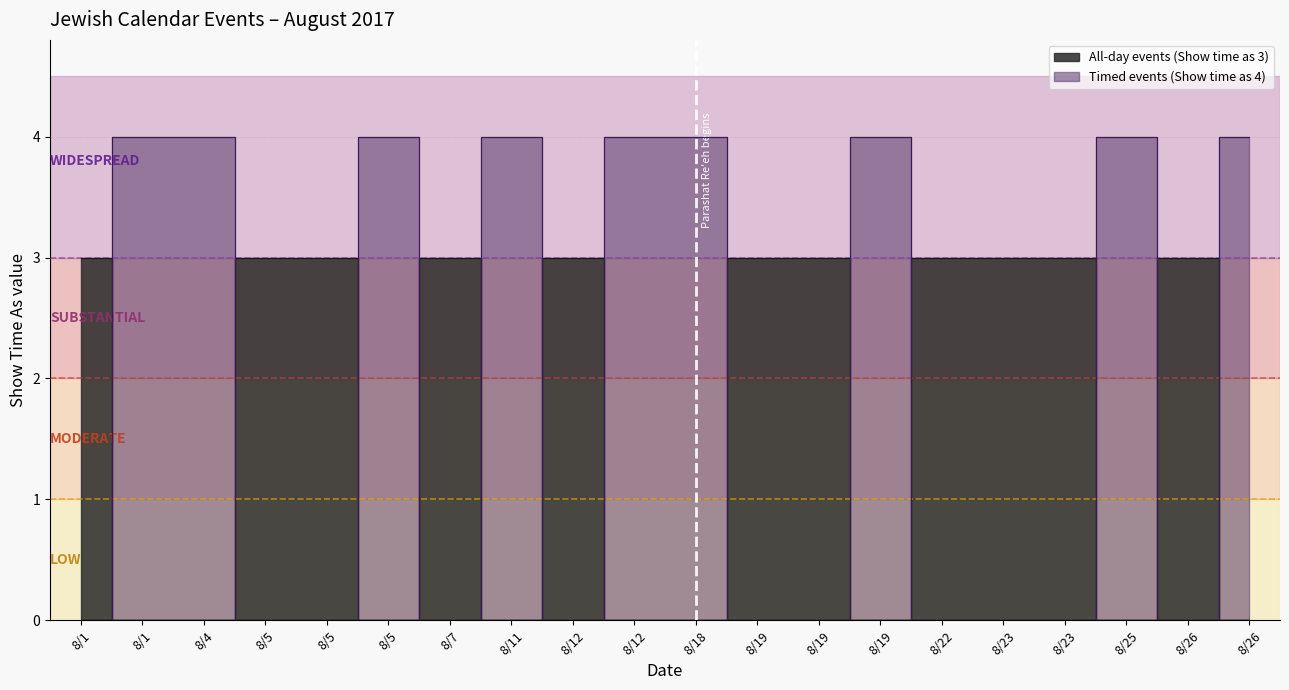

Reading left to right, what are all the values shown in this chart?

All-day events (Show time as 3): 3	0	0	3	3	0	3	0	3	0	0	3	3	0	3	3	3	0	3	0
Timed events (Show time as 4): 0	4	4	0	0	4	0	4	0	4	4	0	0	4	0	0	0	4	0	4